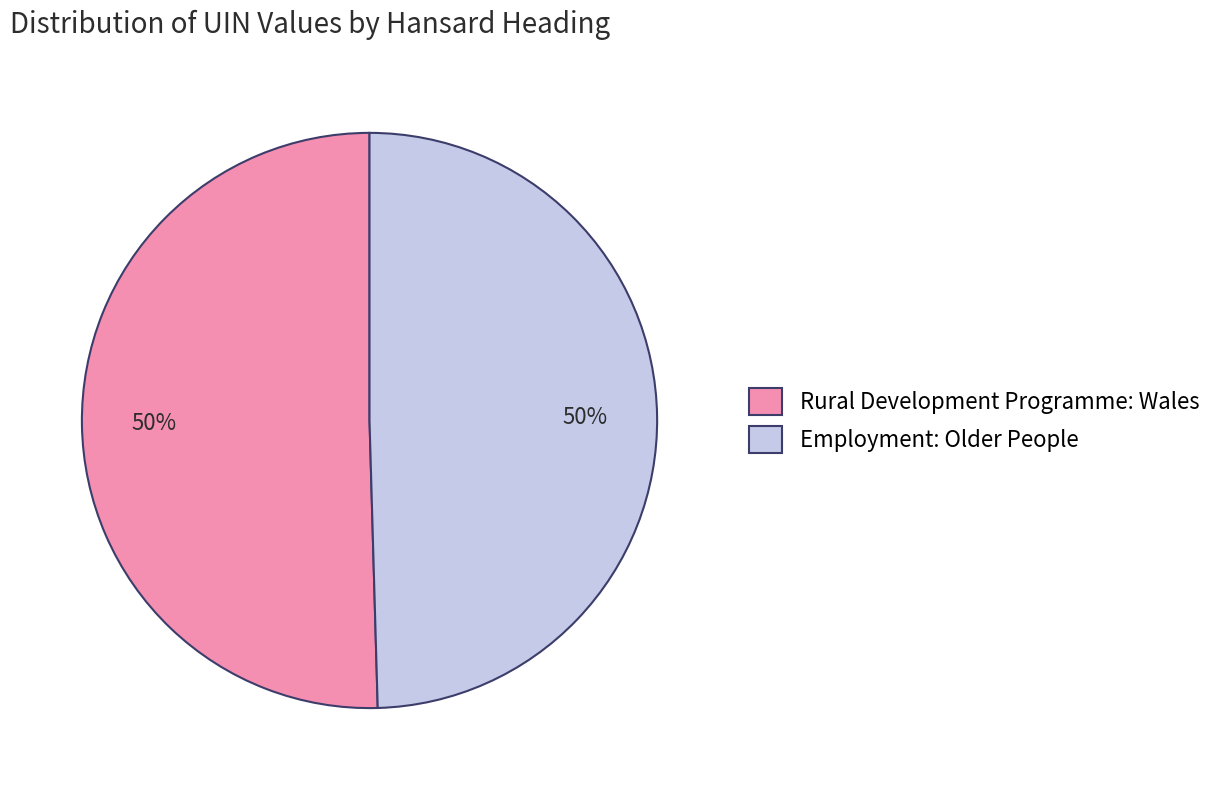

To the nearest percent, what portion does Employment: Older People represent?

50%